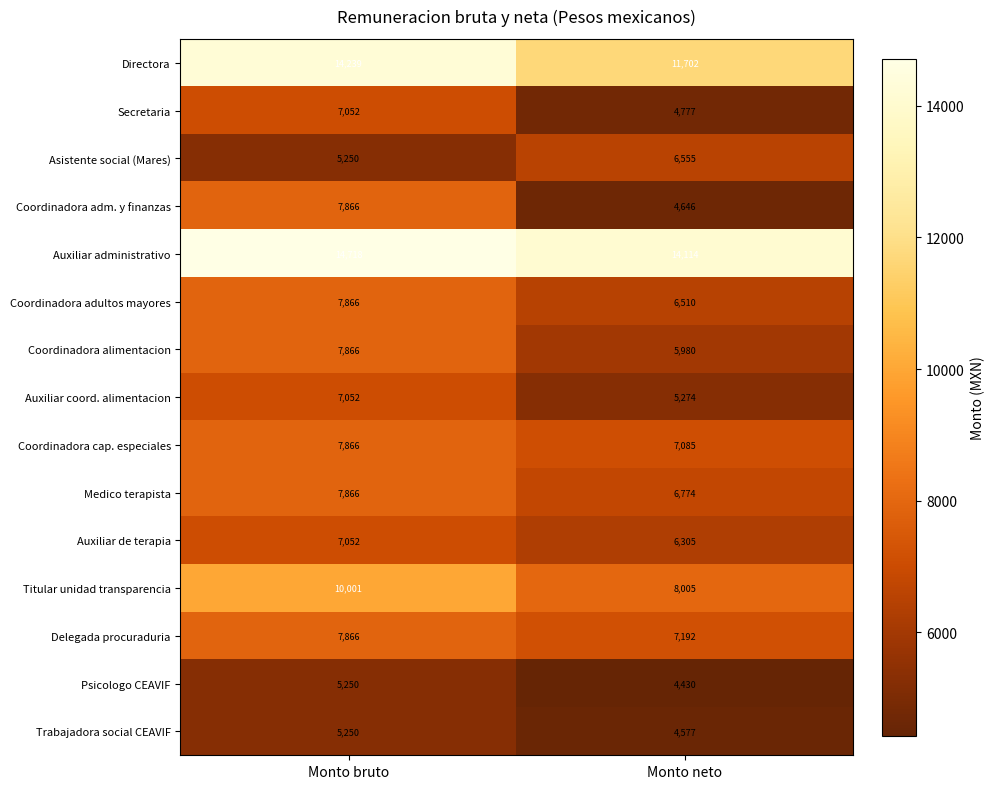

How many distinct data groups are displayed?

15